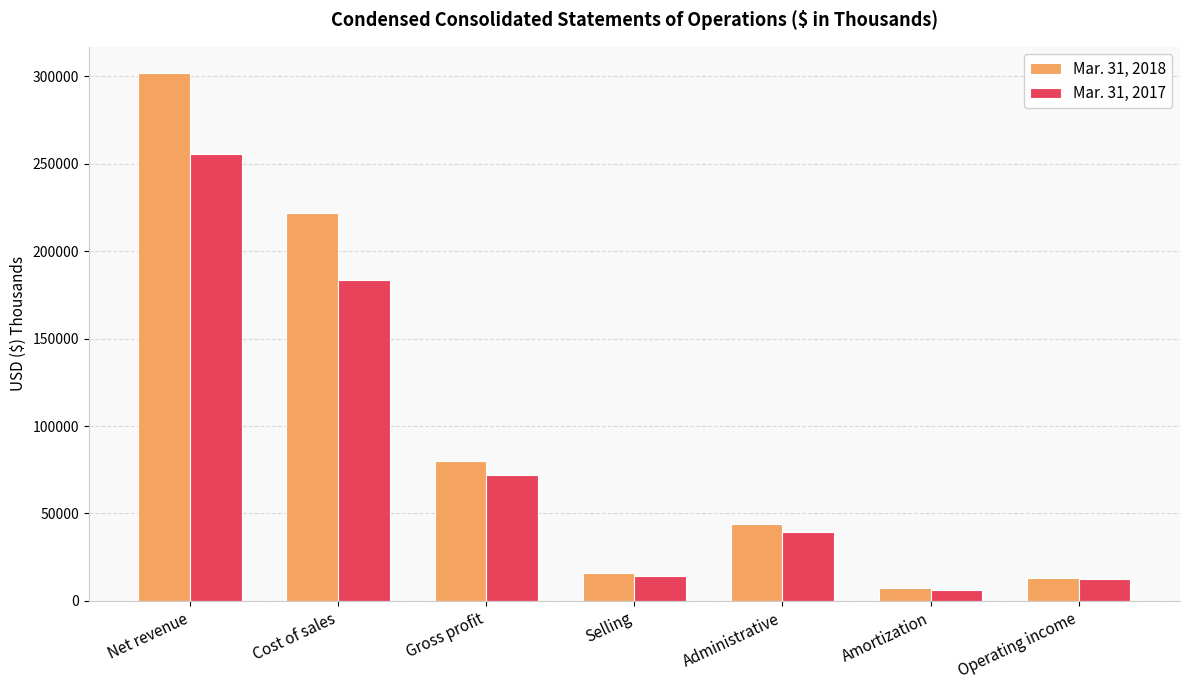

What are all the series names shown in the legend?

Mar. 31, 2018, Mar. 31, 2017